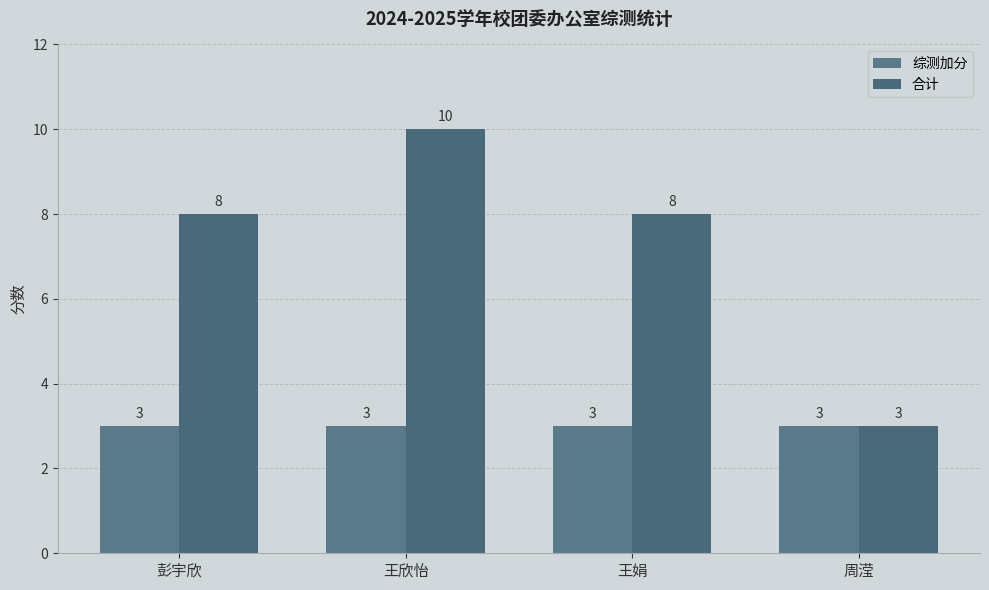

Reading right to left, extract all data points from this chart.

综测加分: 3	3	3	3
合计: 3	8	10	8